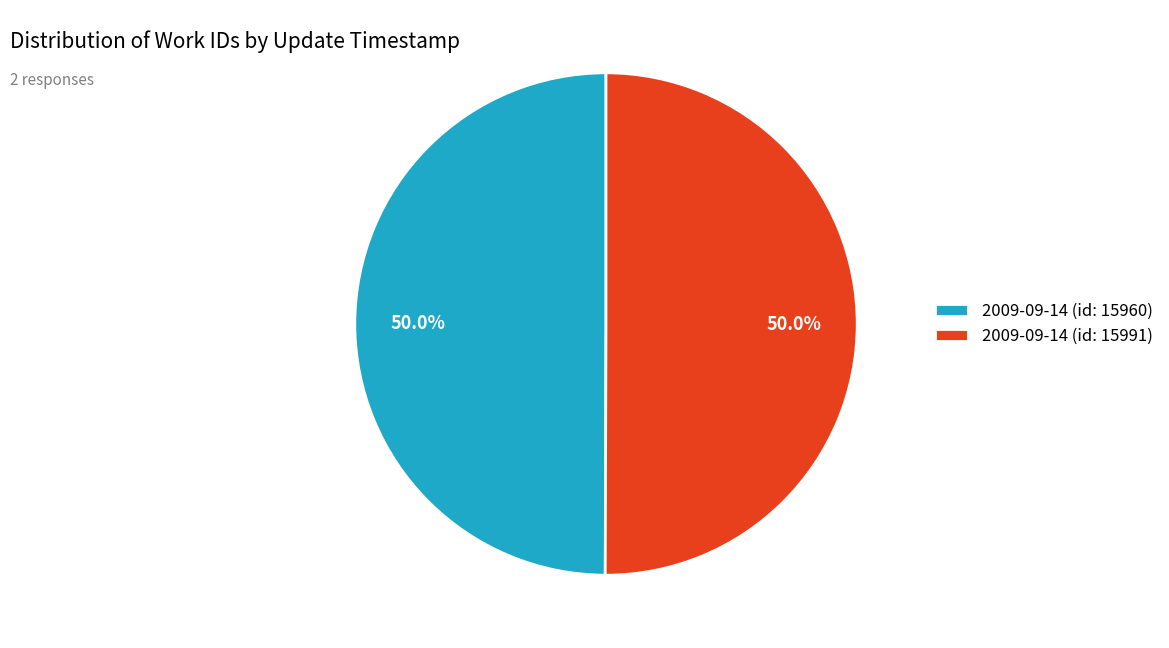

What portion of the pie excludes 2009-09-14 (id: 15991)?

50.0%